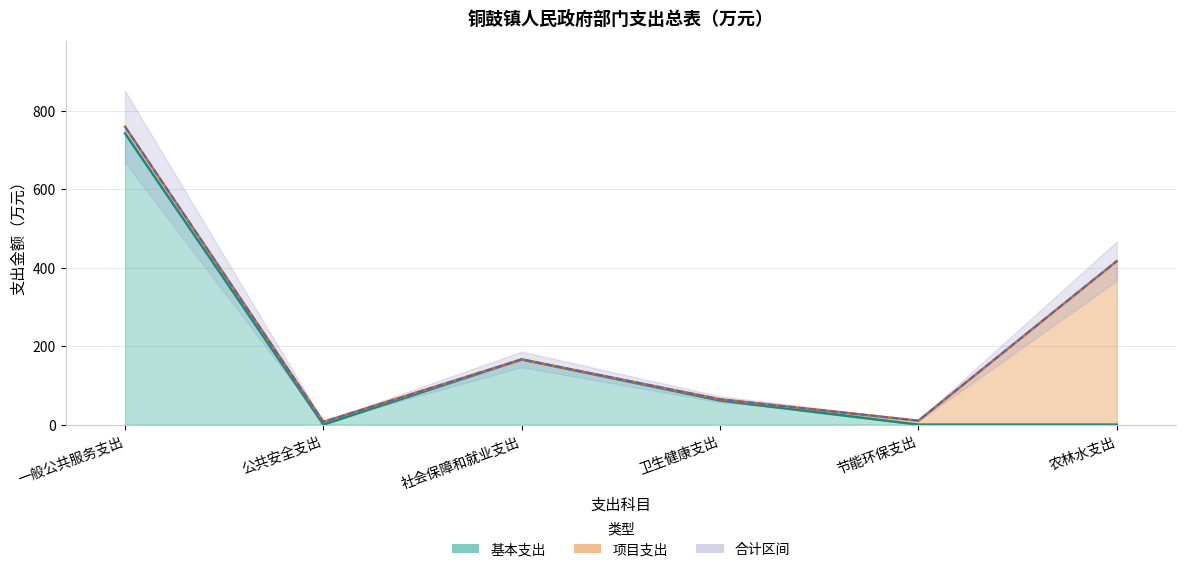

What value does the 基本支出 series have at 一般公共服务支出?

741.9